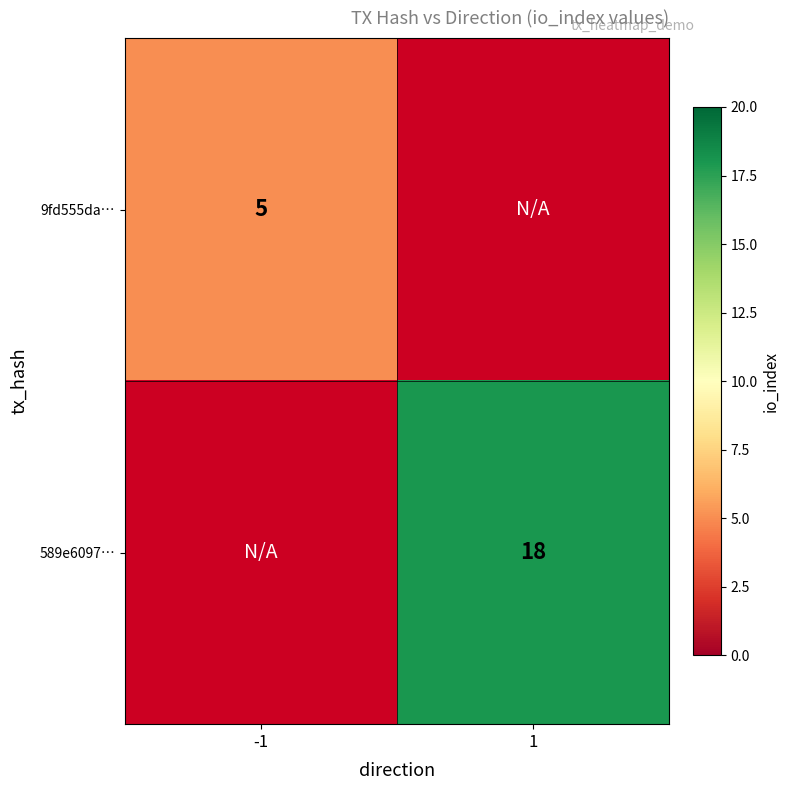

Is the value of 589e6097… at 1 greater than the value of 9fd555da… at -1?

Yes